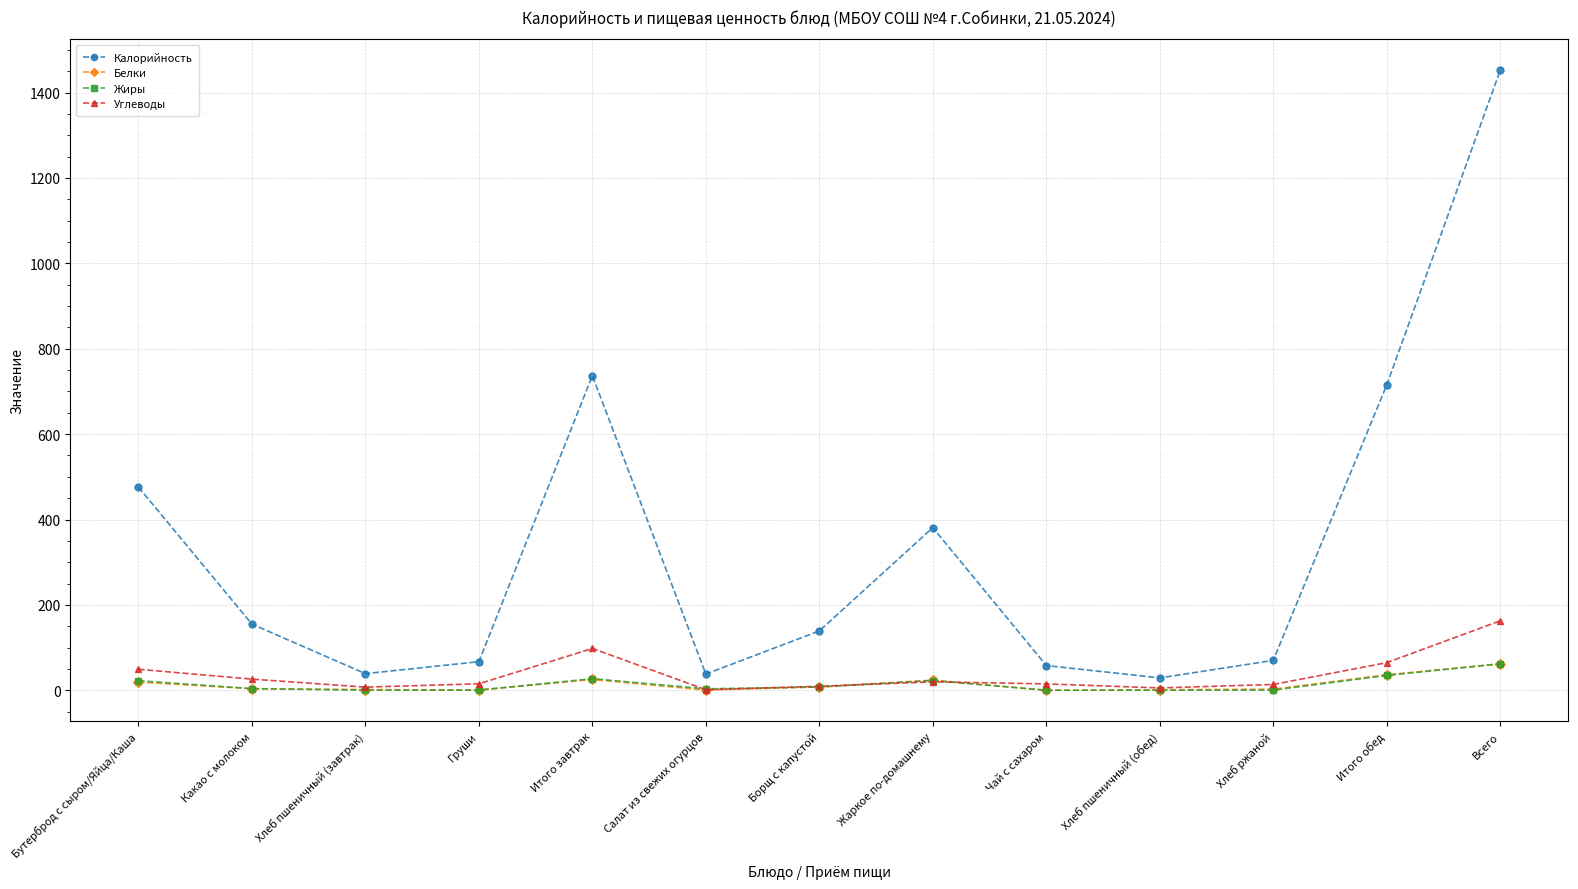

What is the maximum value shown in the chart?

1452.0